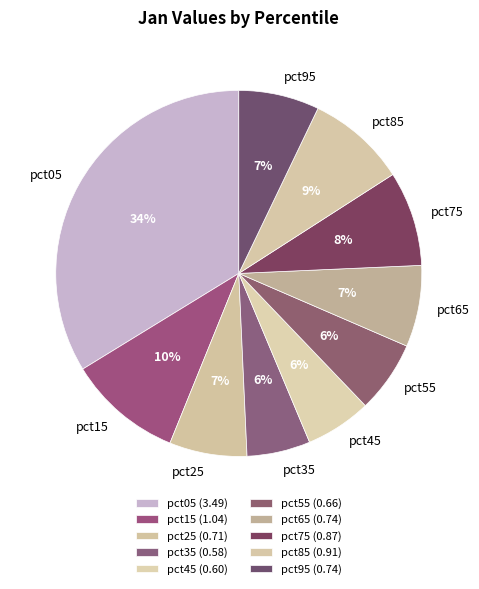

How many segments does this pie chart have?

10